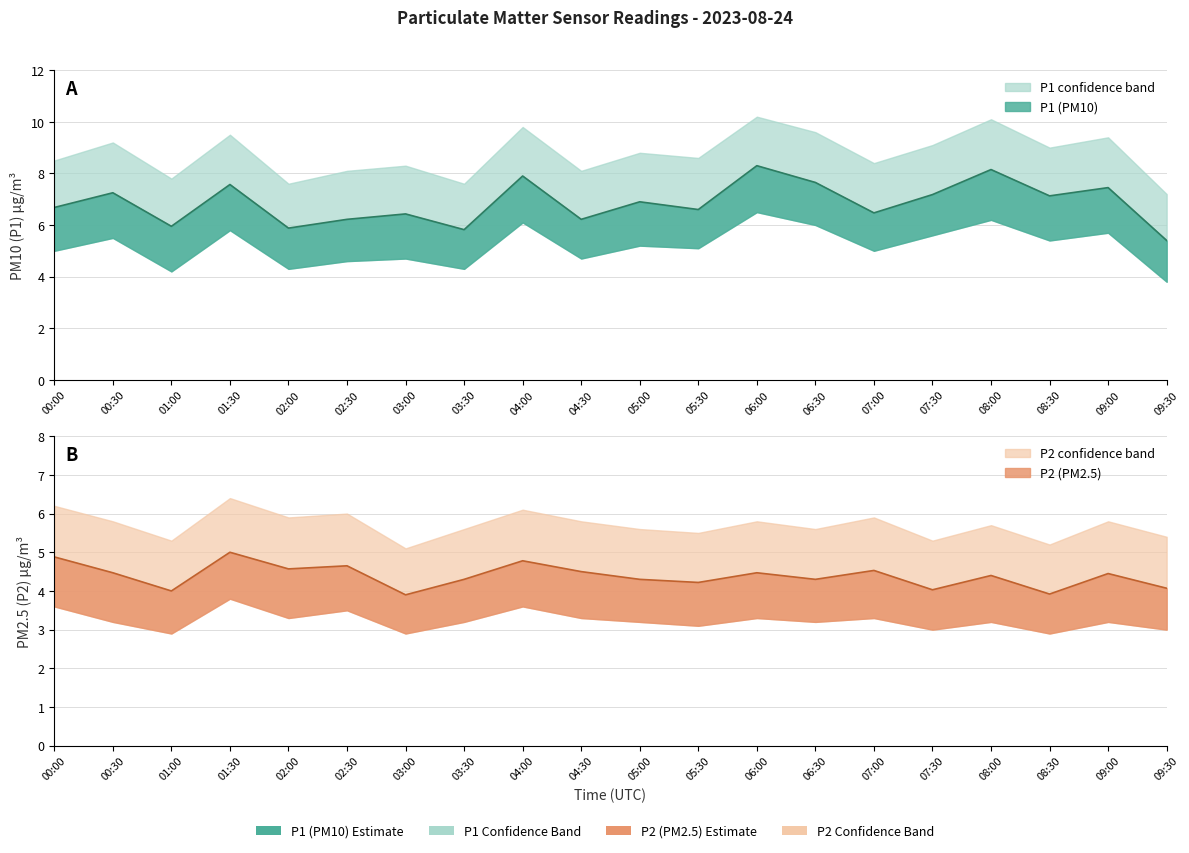

The P2 series shows 4.0 at 01:00. True or false?

True